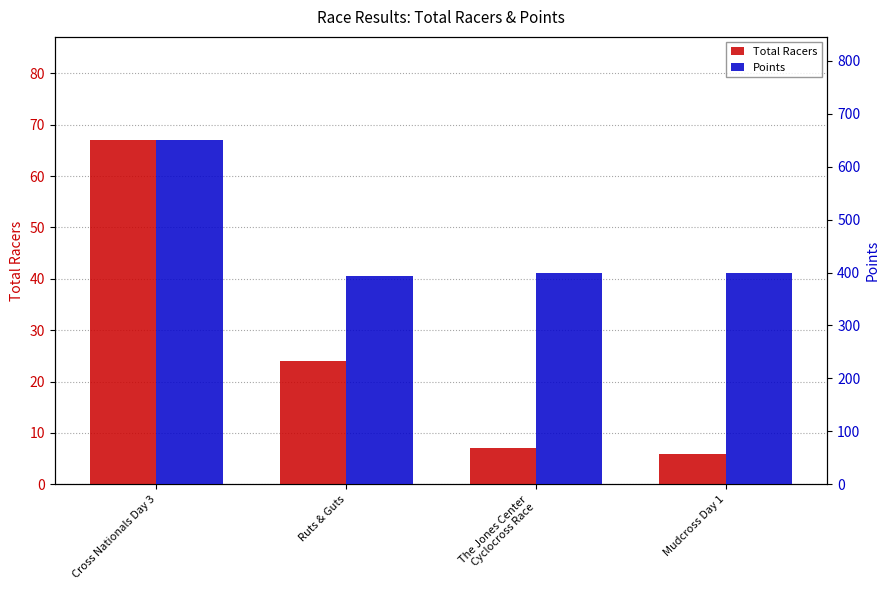

How many data points in Points are less than 400?

2